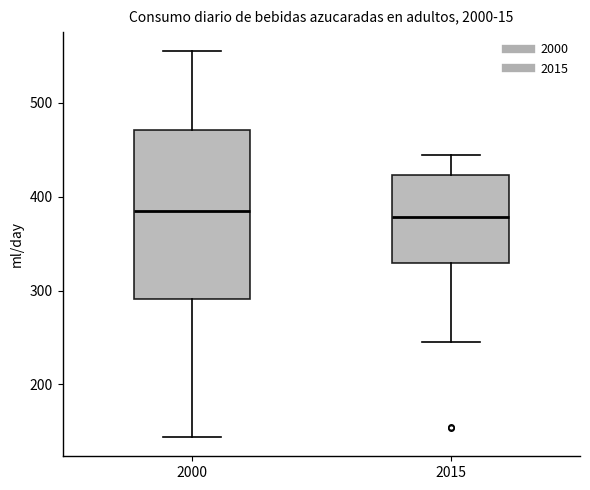

Reading left to right, transcribe this box plot: for each box, give where its median line is, the range the box spans, and where its two whiskers end, as read against the y-axis. The values are not printed on the chart, so give them approximately, as read against the axis.

2000: median 390, box 290 to 470, whiskers 140 to 560
2015: median 380, box 330 to 420, whiskers 240 to 440